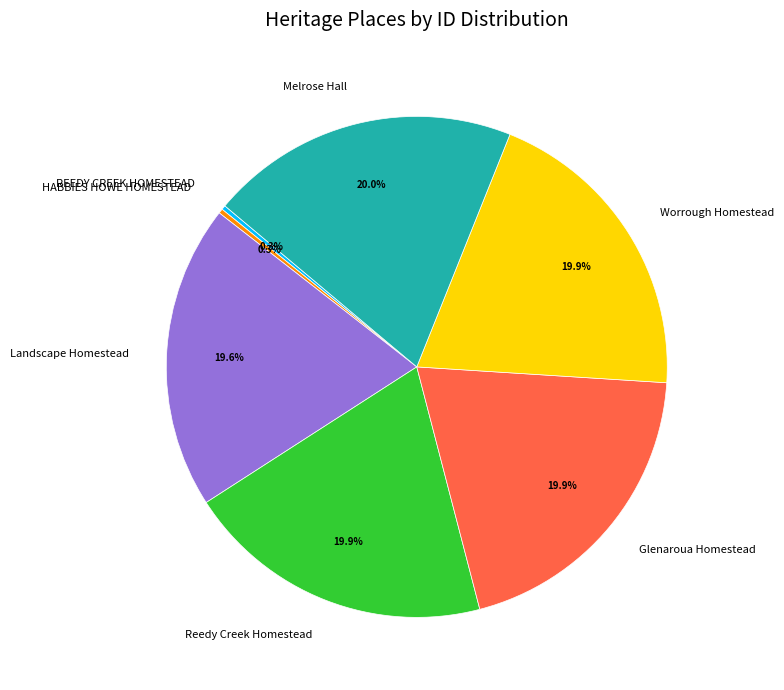

To the nearest percent, what is the difference between the largest and smallest slice percentages?

20%